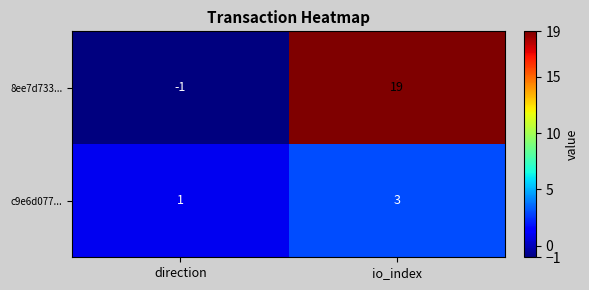

The 8ee7d733... series shows -1 at direction. True or false?

True